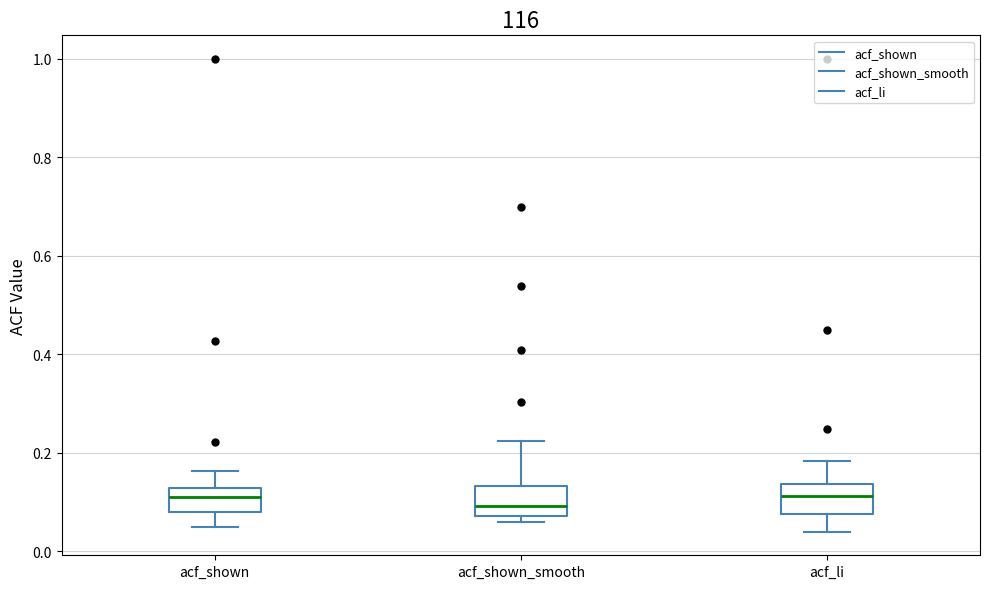

Reading left to right, read every box against the y-axis: the position of its median line, the range the box covers, and the ends of its whiskers. The values are not printed on the chart, so give them approximately, as read against the axis.

acf_shown: median 0.12 (inside the box), box 0.08 to 0.12, whiskers 0.04 to 0.16
acf_shown_smooth: median 0.10, box 0.08 to 0.14, whiskers 0.06 to 0.22
acf_li: median 0.12, box 0.08 to 0.14, whiskers 0.04 to 0.18